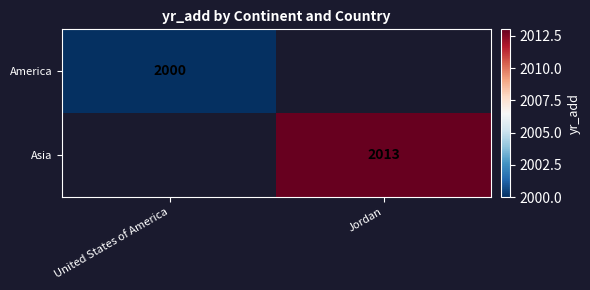

Is the value of Asia at Jordan greater than the value of America at United States of America?

Yes